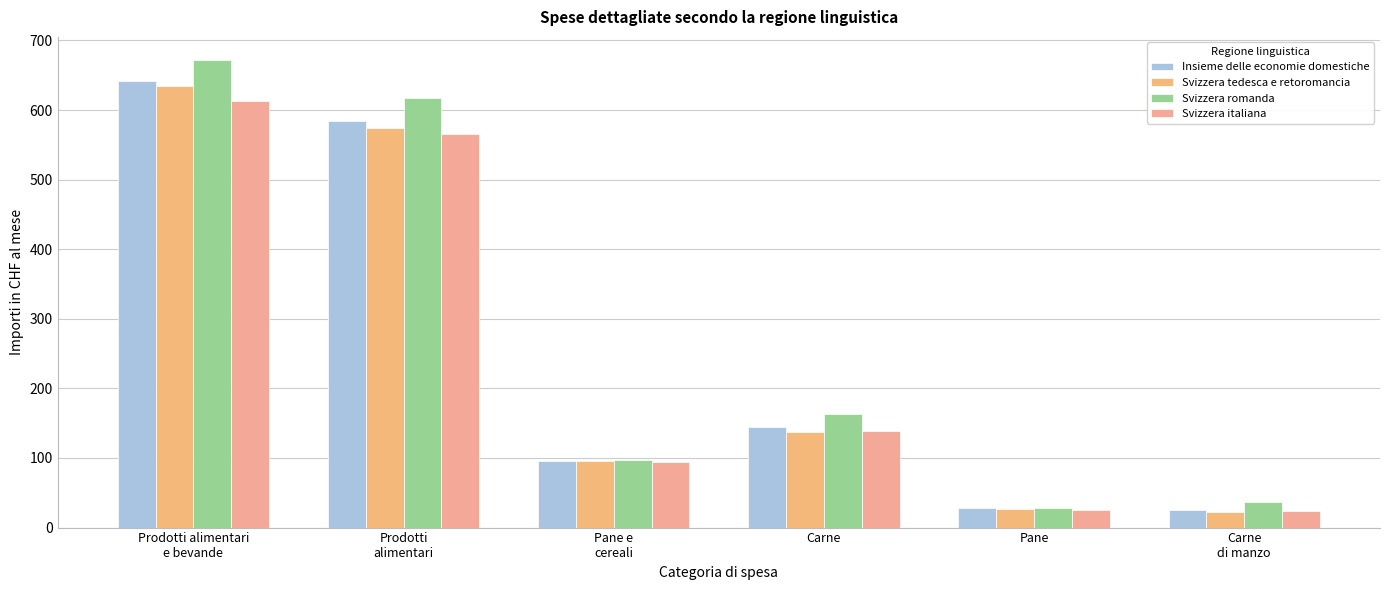

True or false: Svizzera tedesca e retoromancia has a value of 633.9 at Prodotti alimentari
e bevande.

True